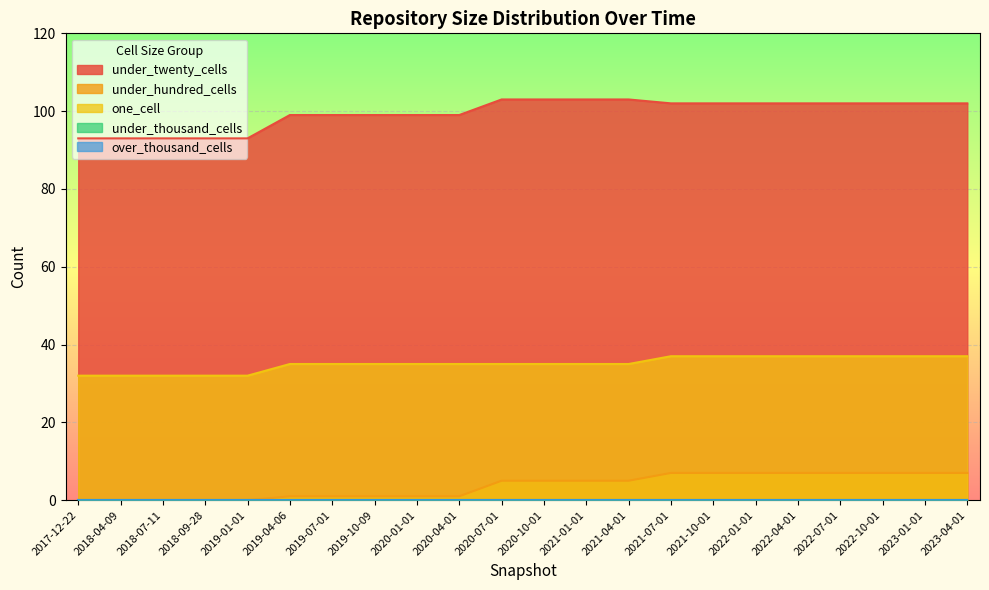

True or false: under_twenty_cells has a value of 171 at 2019-07-01.

False